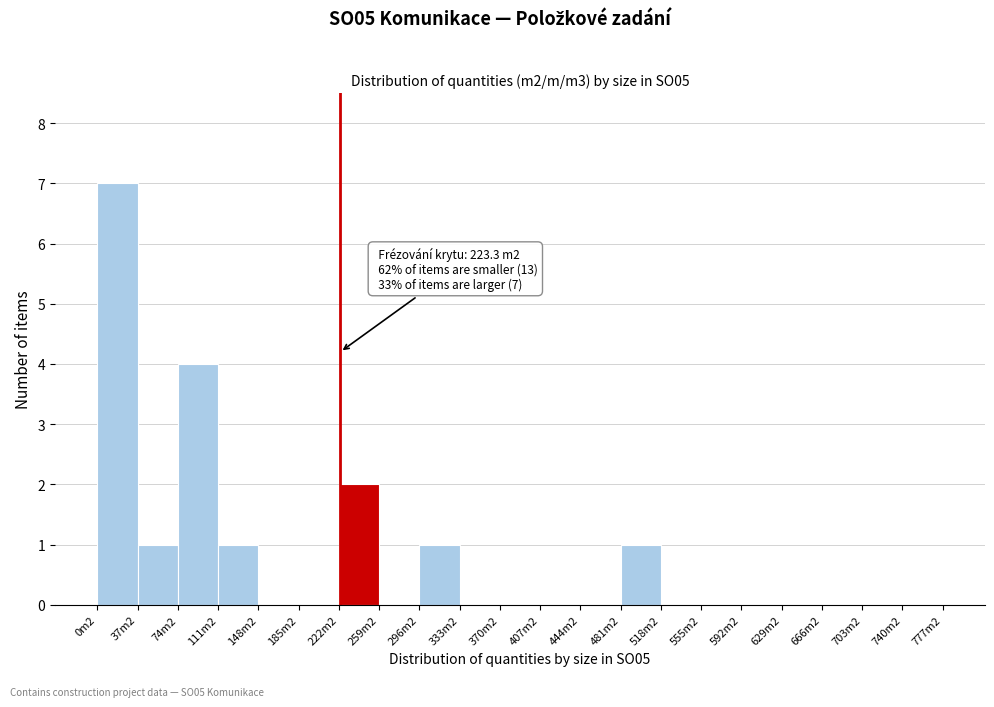

Reading left to right, extract all data points from this chart.

0m2=7	37m2=1	74m2=4	111m2=1	148m2=0	185m2=0	222m2=2	259m2=0	296m2=1	333m2=0	370m2=0	407m2=0	444m2=0	481m2=1	518m2=0	555m2=0	592m2=0	629m2=0	666m2=0	703m2=0	740m2=0